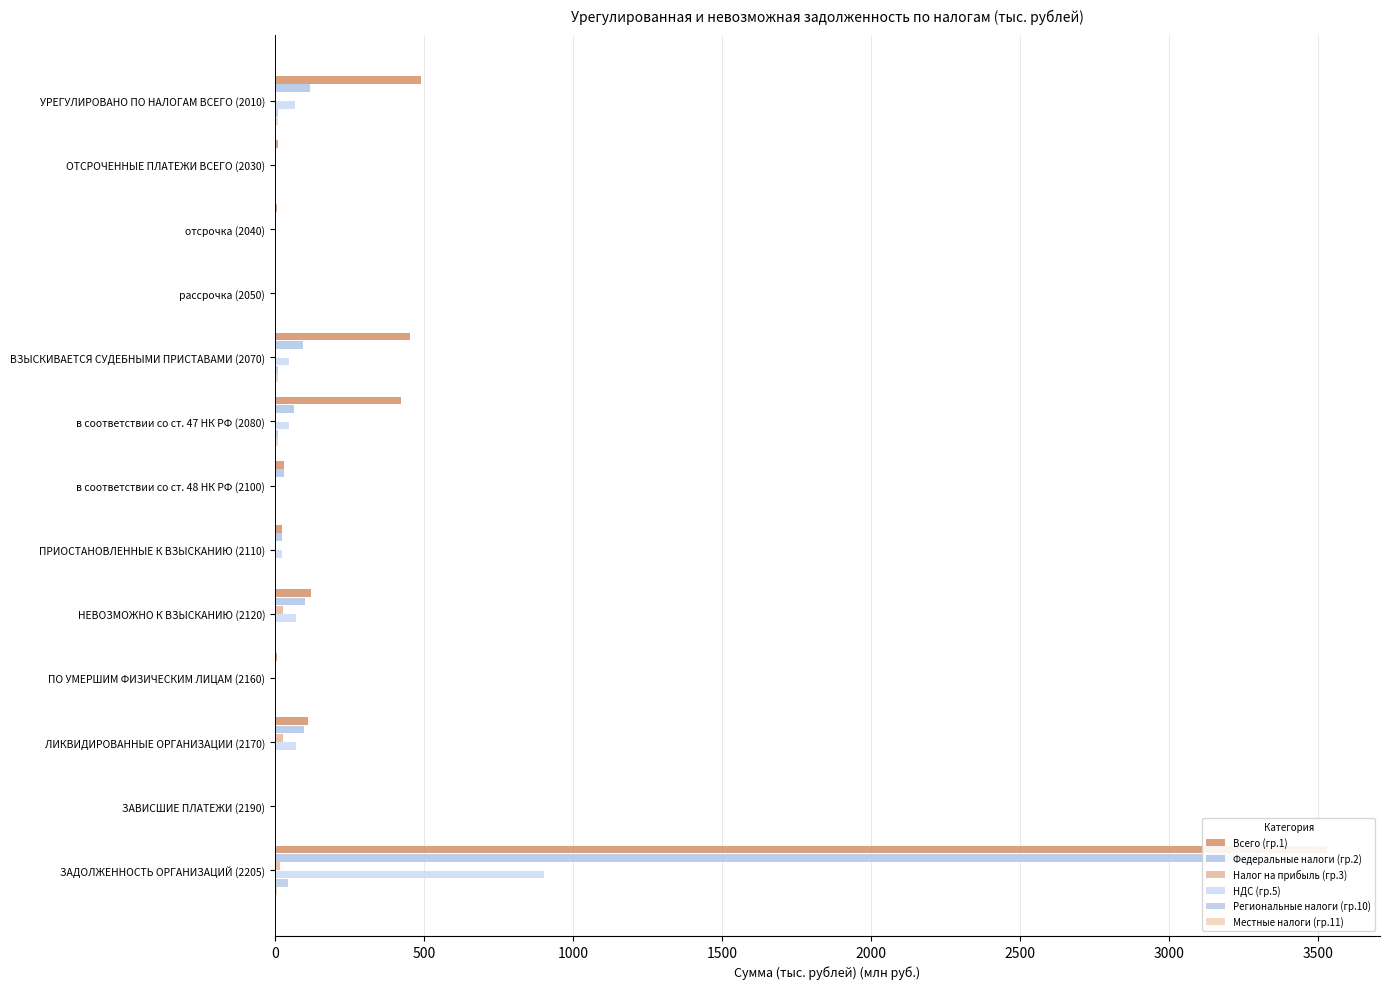

Which series has the largest total across all categories?

Всего (гр.1)